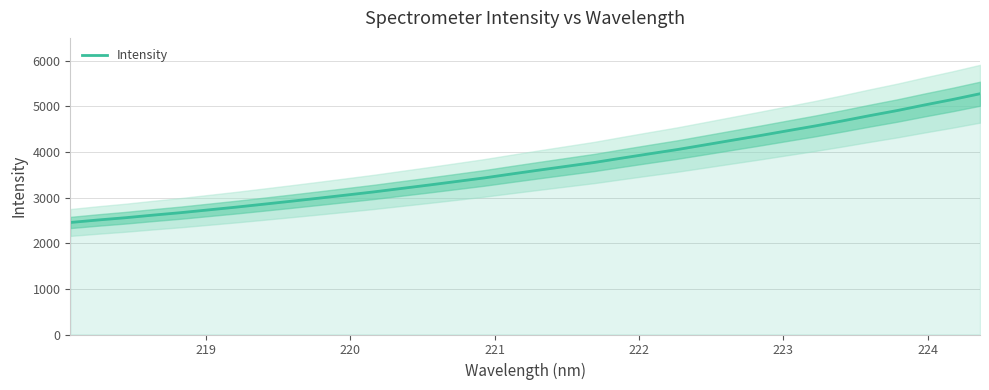

What is the lowest value of the Intensity series?

2456.5